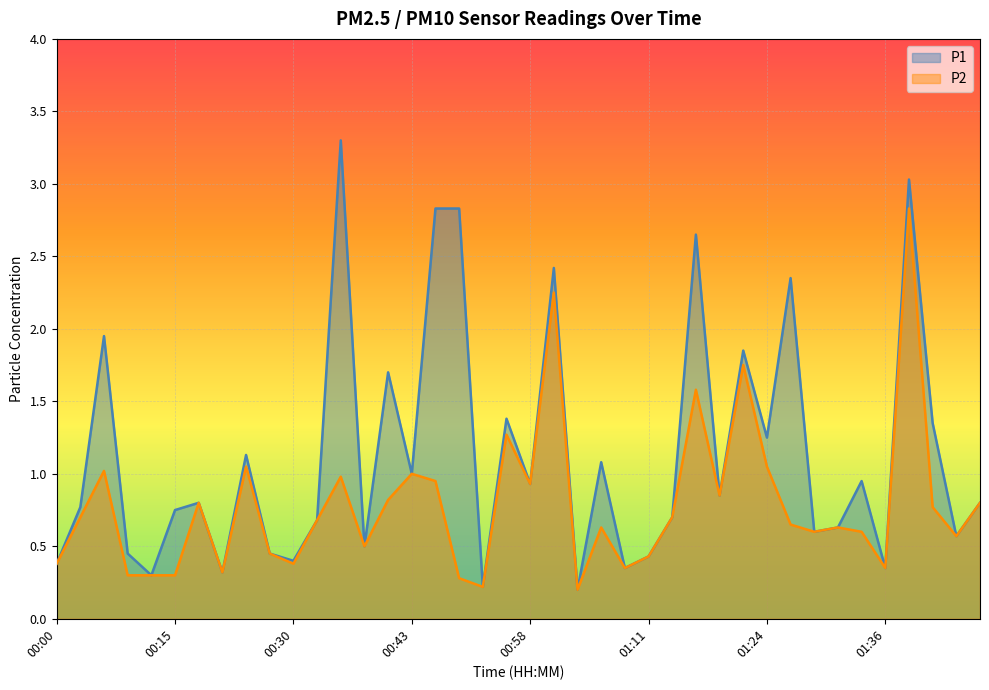

What is the value of the P2 point at the 33rd from the left?

0.6